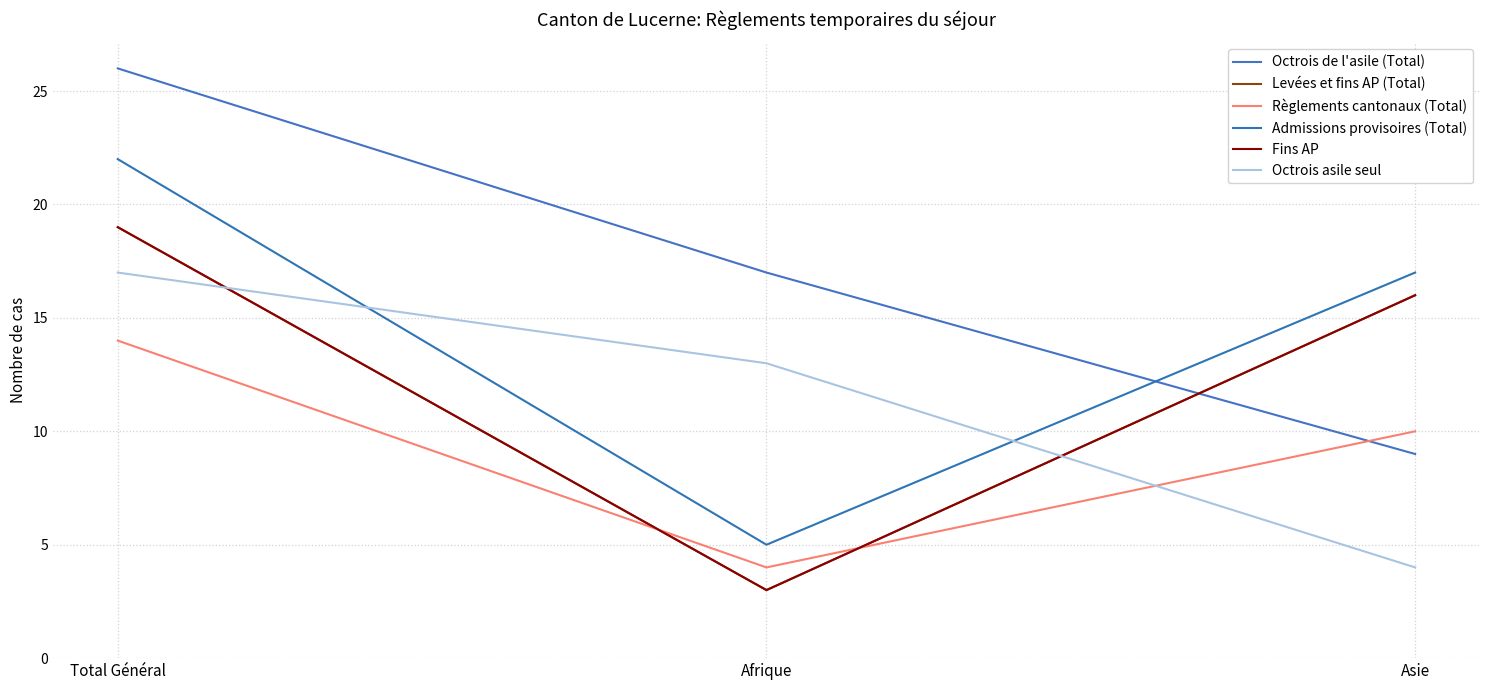

Does the chart display data point markers on the line(s)?

No